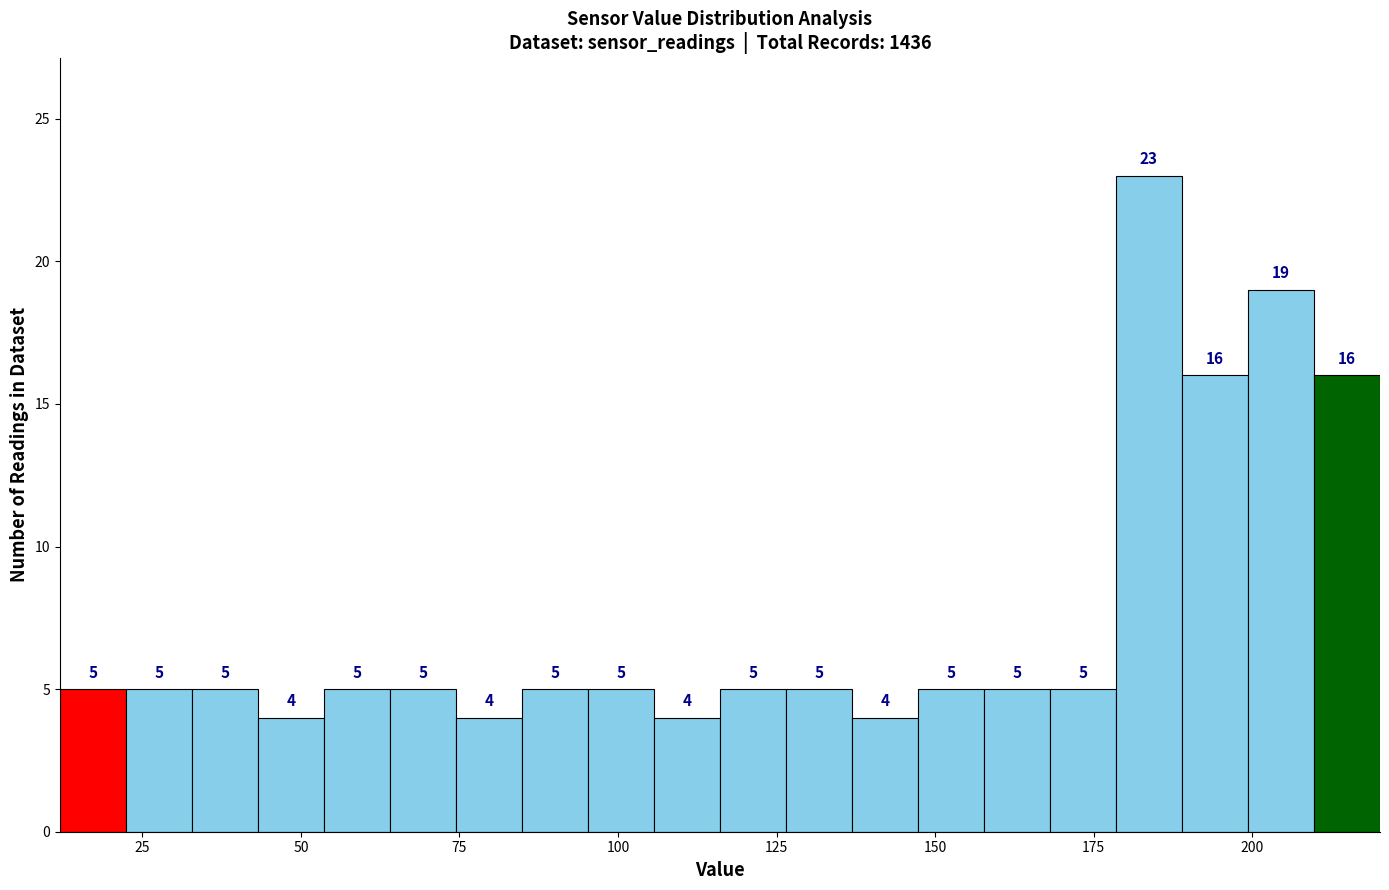

Around what value on the x-axis is the tallest bar? Give the approximate position of its centre, as read against the axis.

185